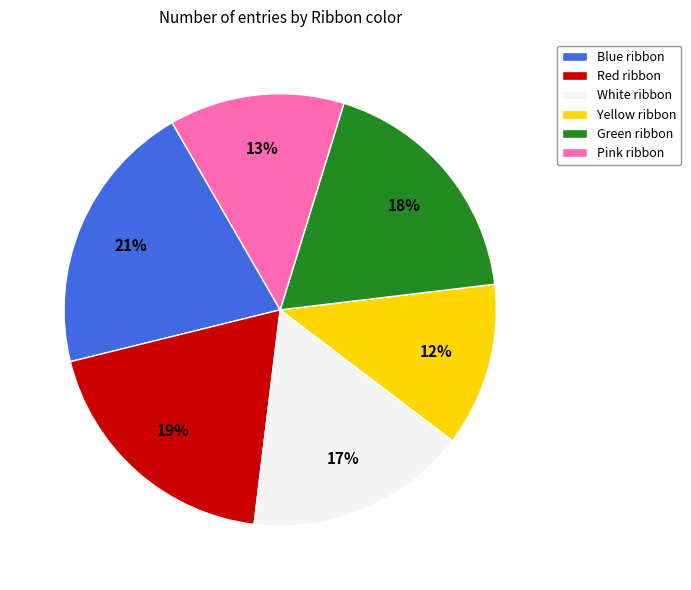

Is the sum of Red ribbon and Green ribbon greater than half?

No